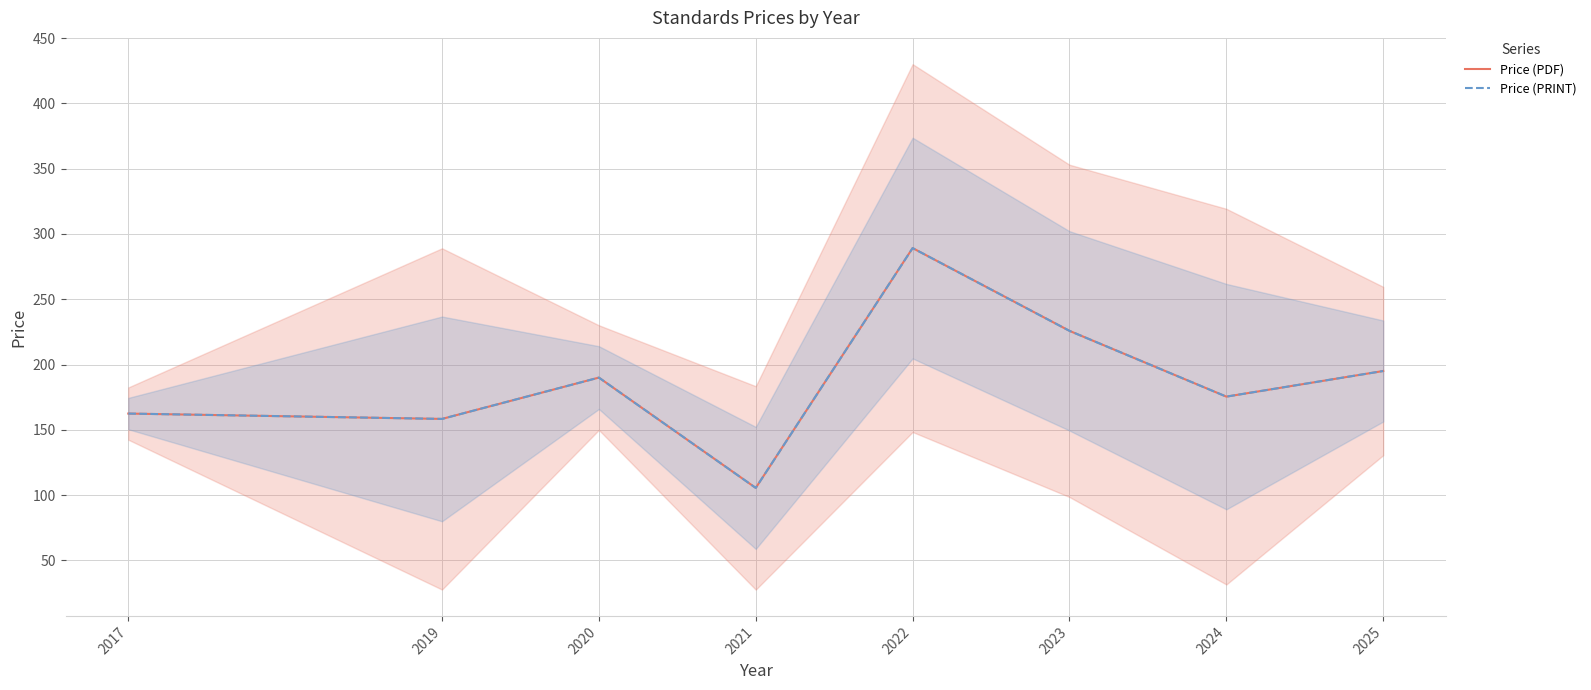

Which series has the largest total across all categories?

Price (PDF)